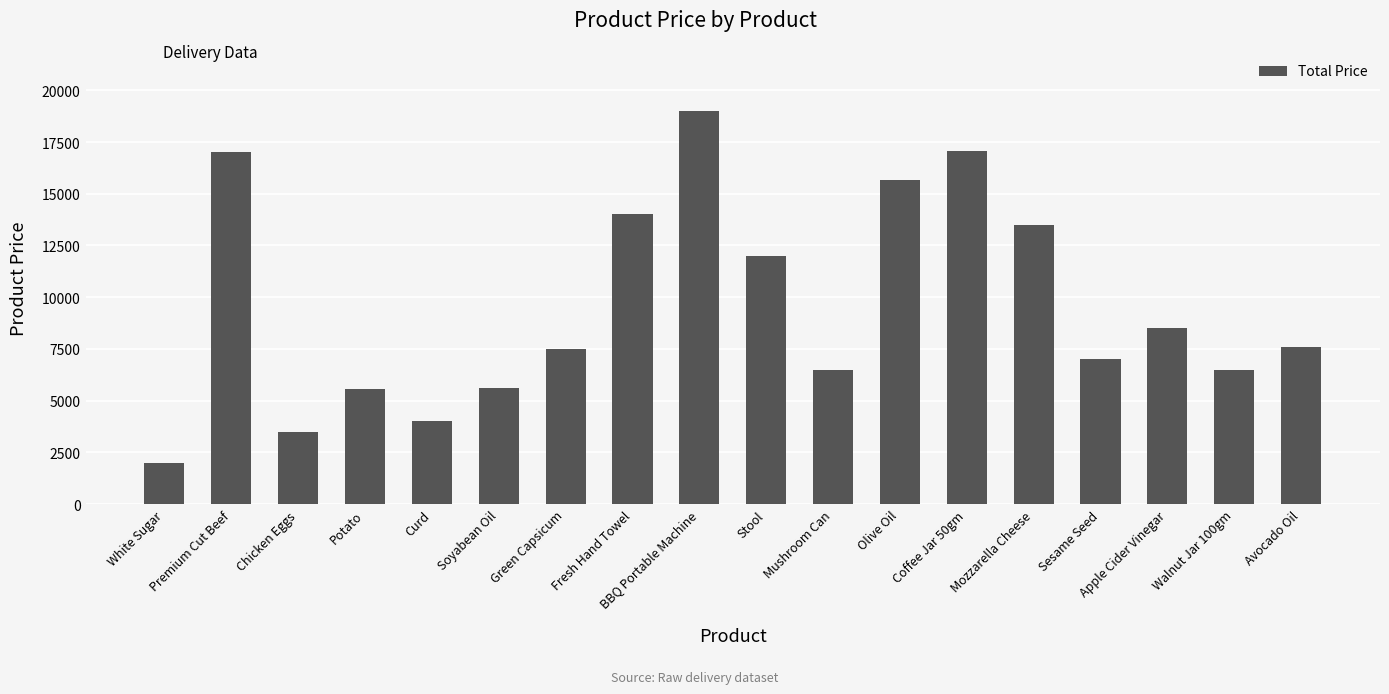

What is the value of the 7th bar from the left?

7500